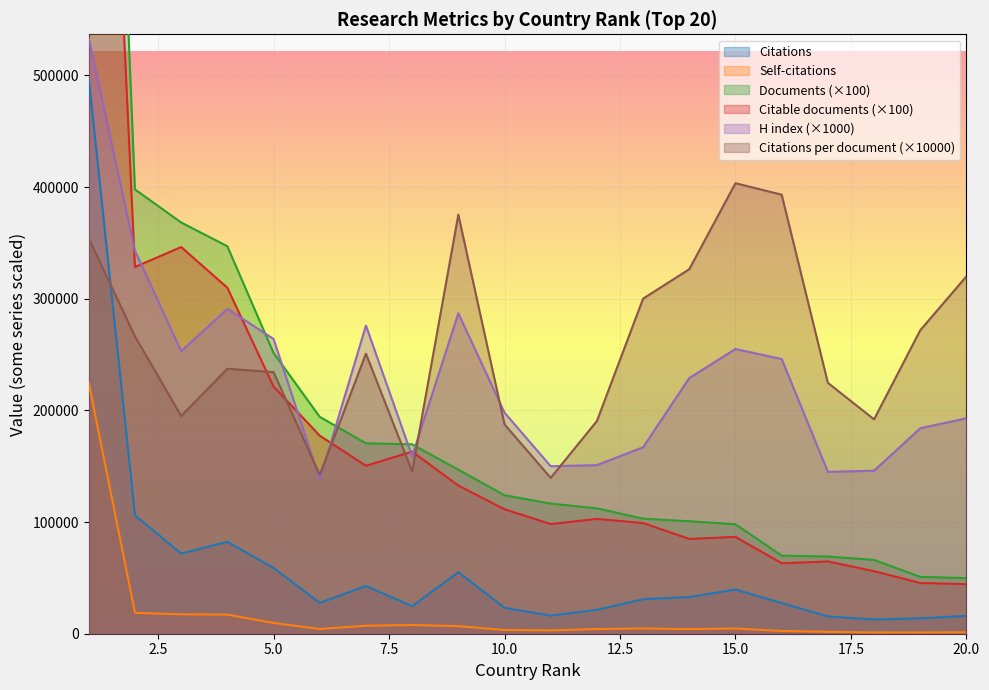

Does the chart display data point markers on the line(s)?

No